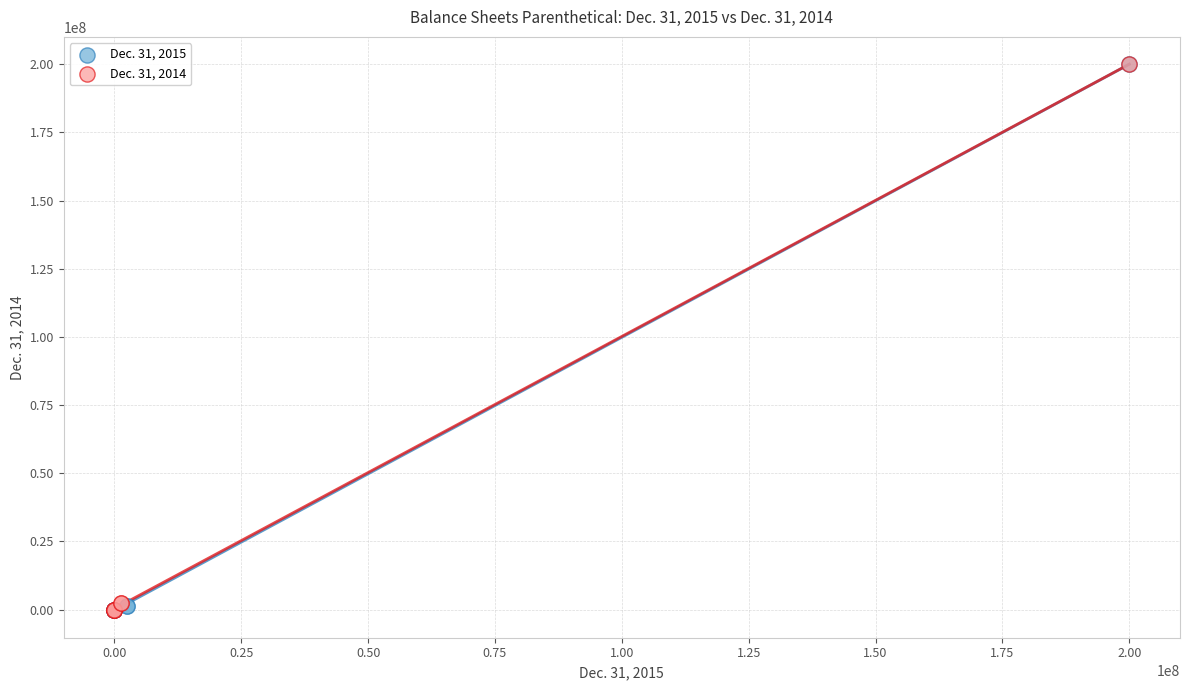

What are all the series names shown in the legend?

Dec. 31, 2015, Dec. 31, 2014